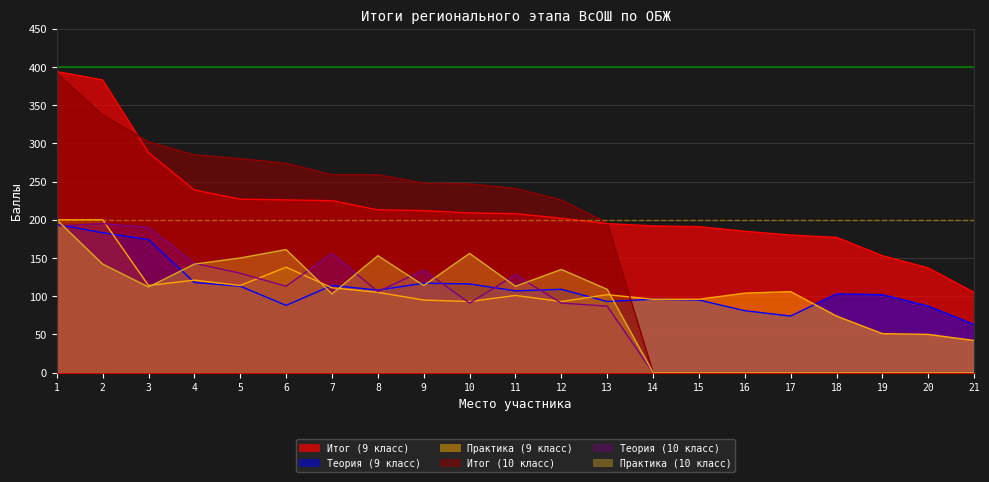

The value of Итог (10 класс) at 1 is 209. True or false?

False